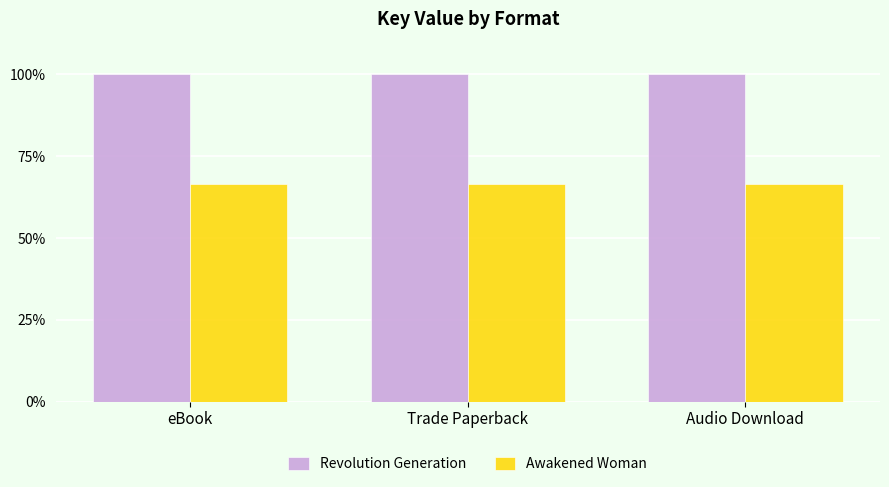

What is the label of the 1st bar from the left?

eBook